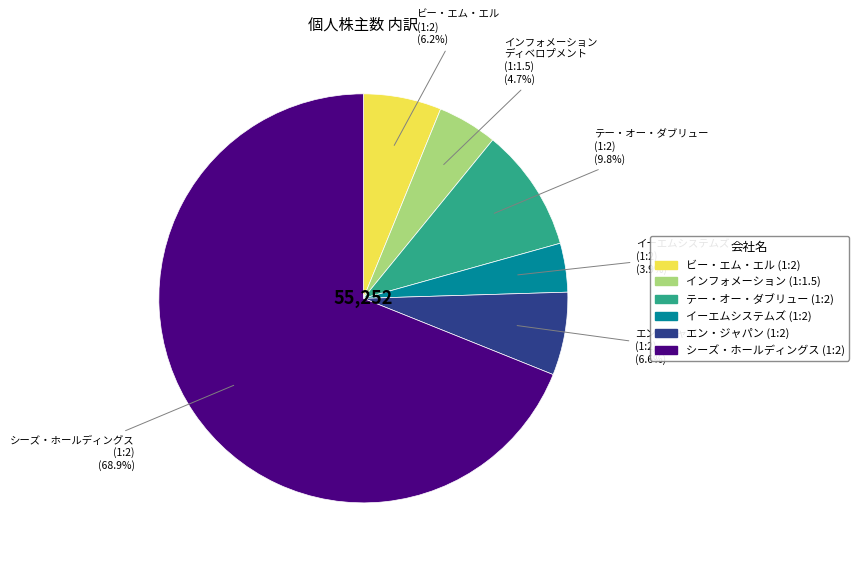

Is there a majority slice in this chart?

Yes